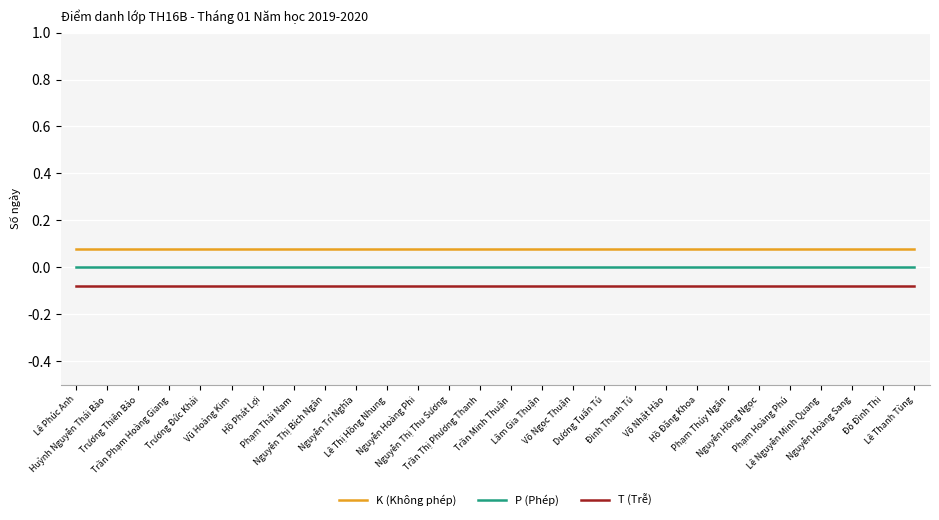

List the series in order of their peak value, lowest first.

T (Trễ), P (Phép), K (Không phép)